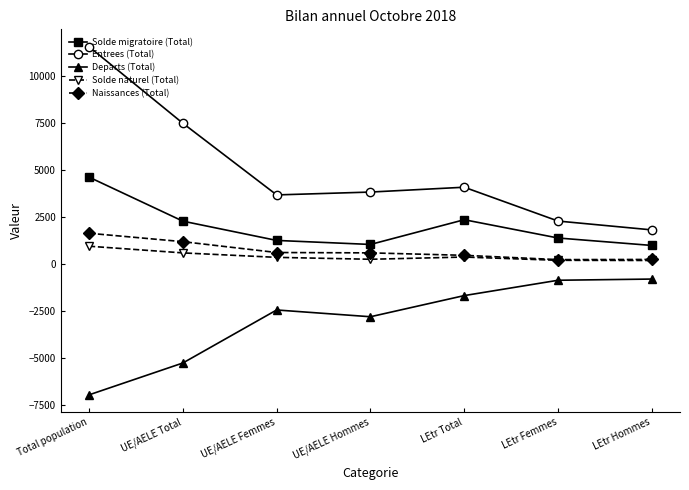

What is the value of the Entrees (Total) point at the 3rd from the left?

3659